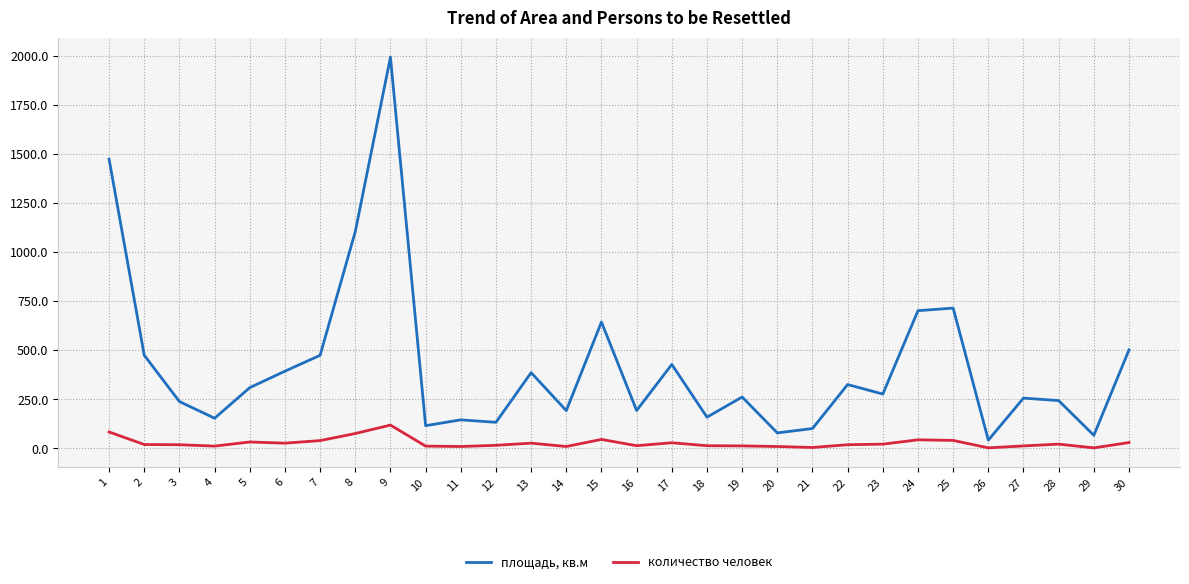

What is the smallest value displayed?

3.0